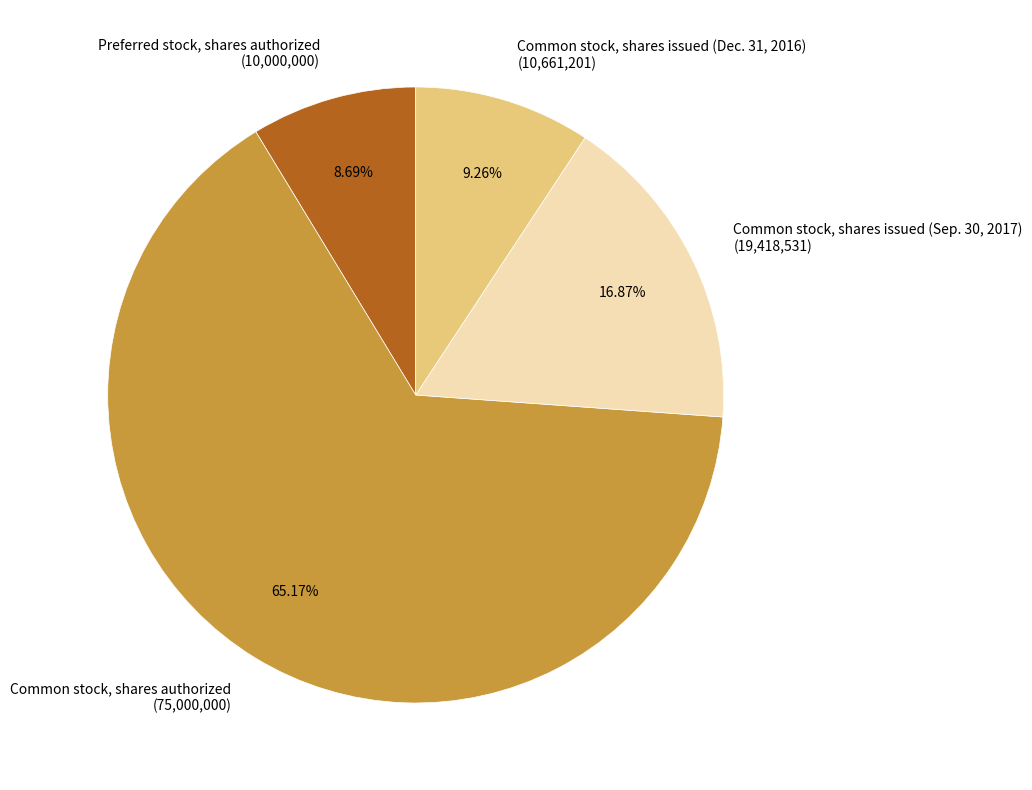

To the nearest percent, what percentage of the pie is Preferred stock, shares authorized?

9%